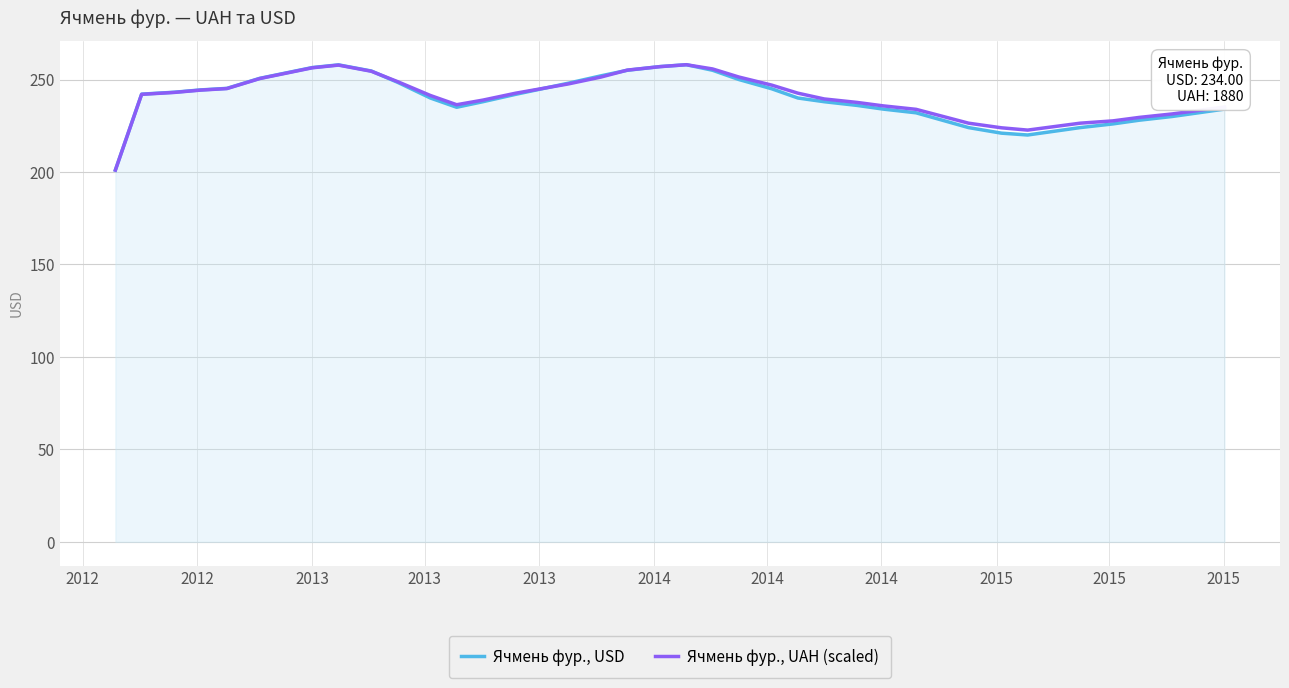

Rank the series by their average value, from lowest to highest.

Ячмень фур., USD, Ячмень фур., UAH (scaled)